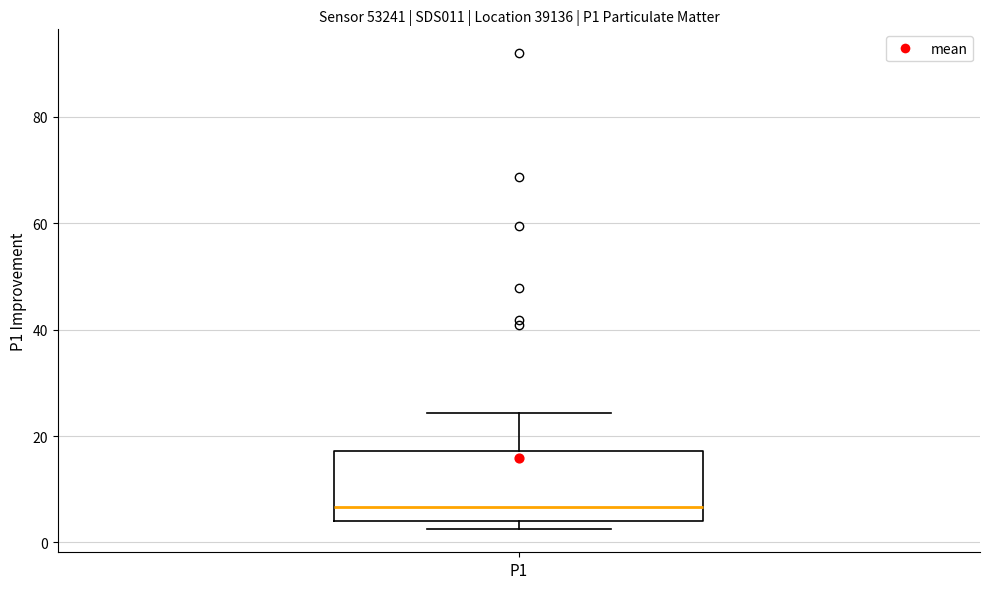

Read this box plot against the y-axis: the position of the median line, the range covered by the box, and the ends of both whiskers. The values are not printed on the chart, so give them approximately, as read against the axis.

median 6, box 4 to 18, whiskers 2 to 24